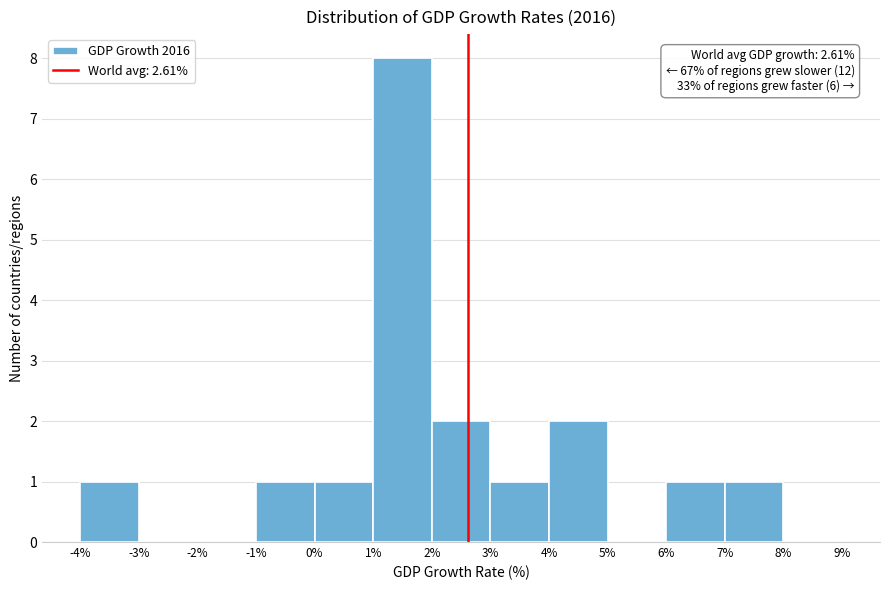

Which range on the x-axis has the tallest bar?

1% to 2%